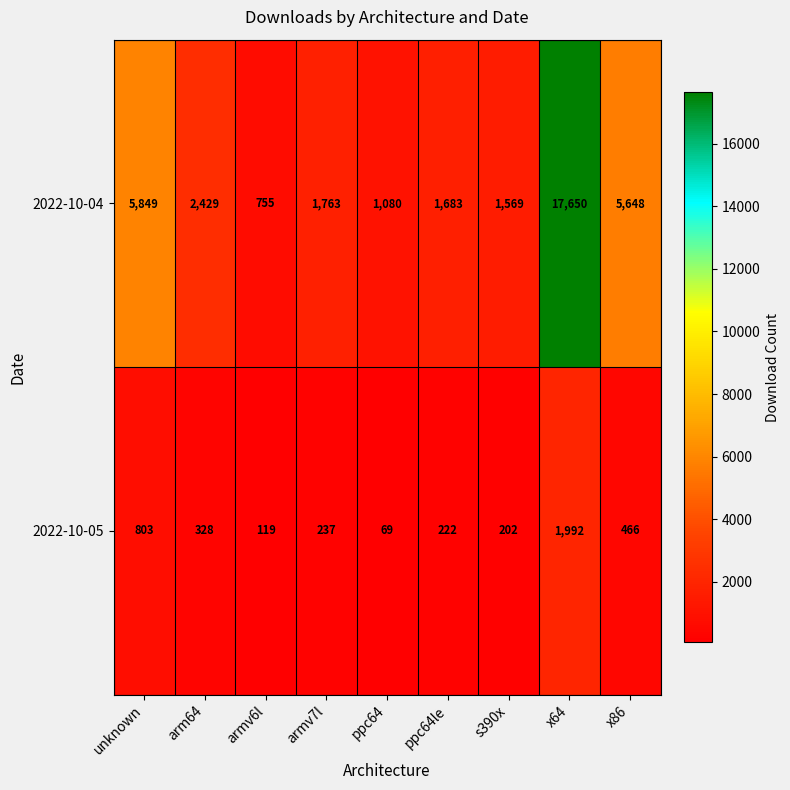

How many values in the 2022-10-05 series are below 237?

4